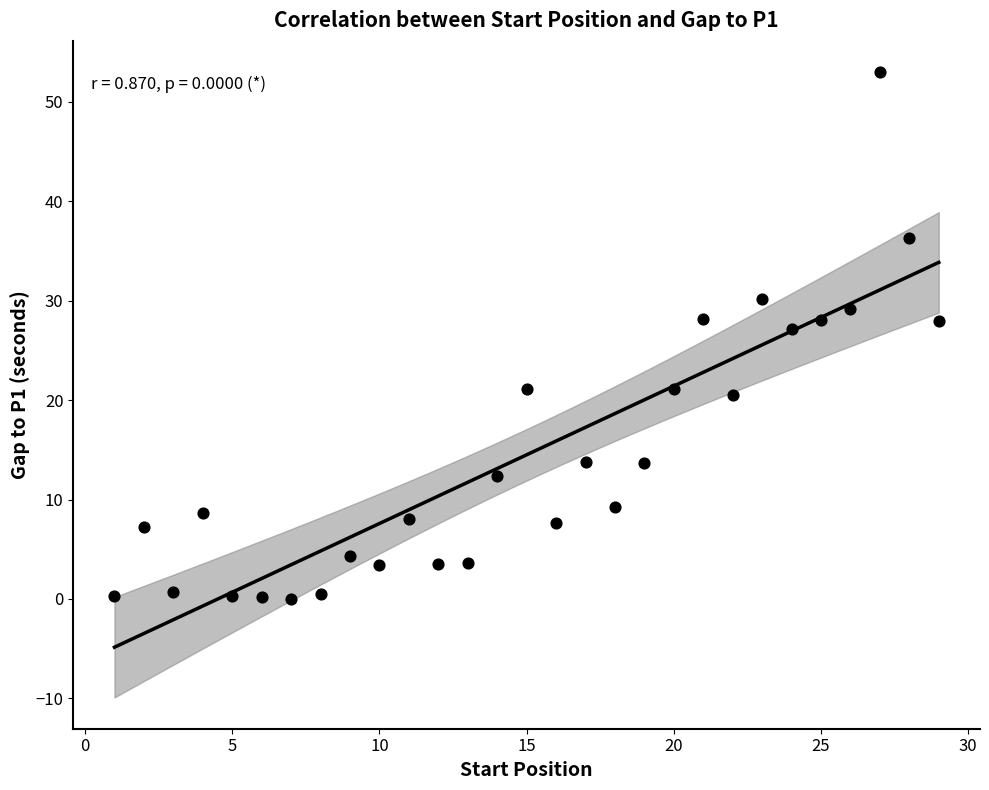

What is the range of X values (max minus min)?

28.0